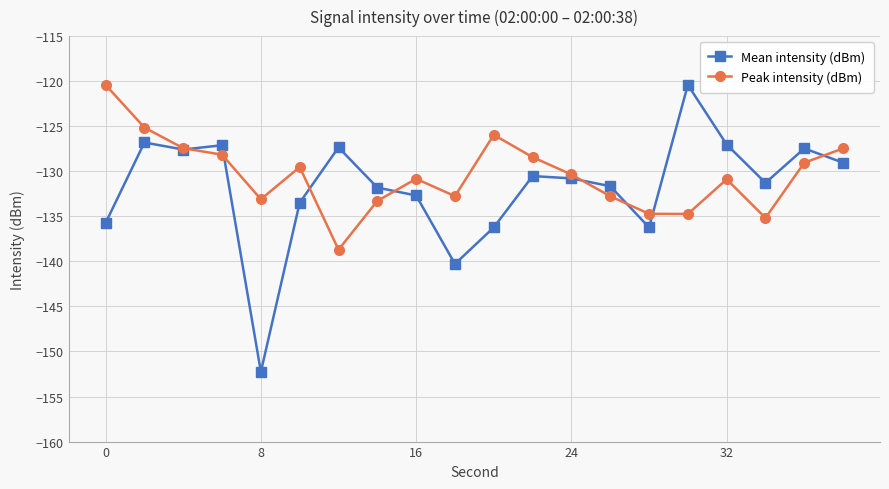

Which series has the largest range (max minus min)?

Mean intensity (dBm)